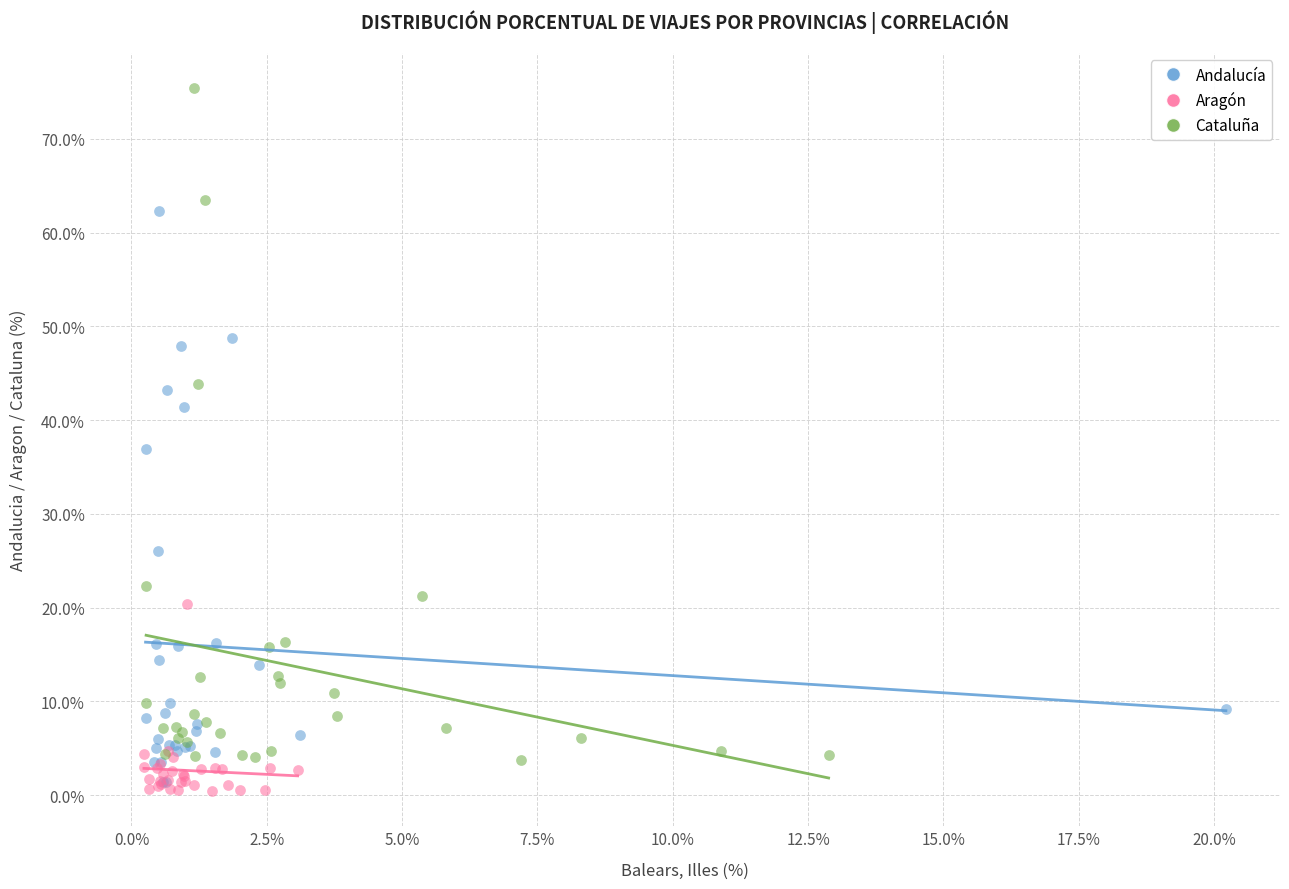

Which series reaches the minimum Y coordinate?

Aragón